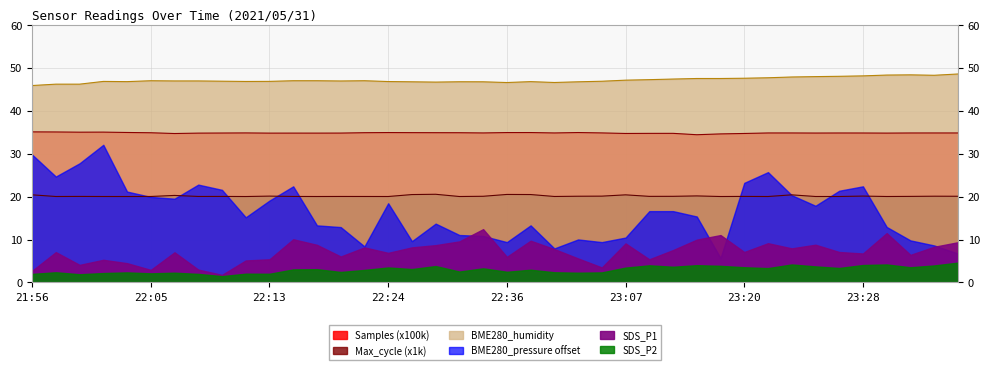

What is the label of the 10th point from the right?

23:20